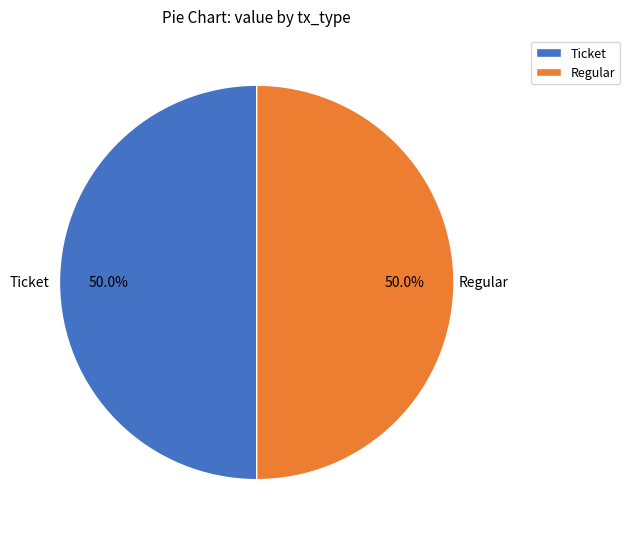

What percentage do Ticket and Regular together represent?

100.0%